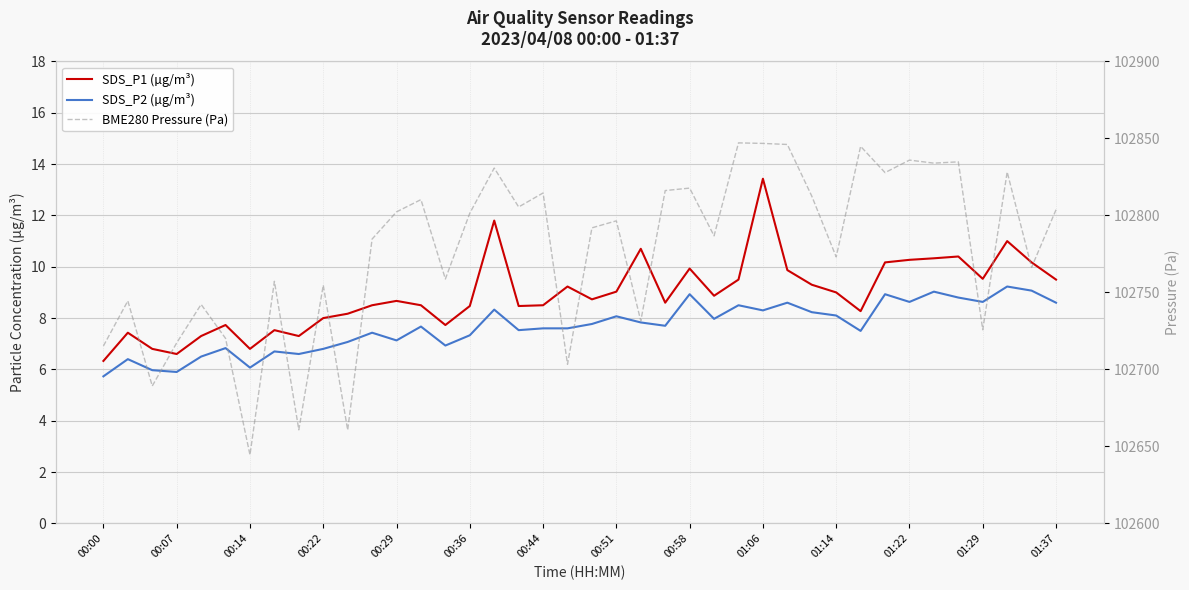

True or false: SDS_P2 (µg/m³) has more than 1 interior local peaks.

True